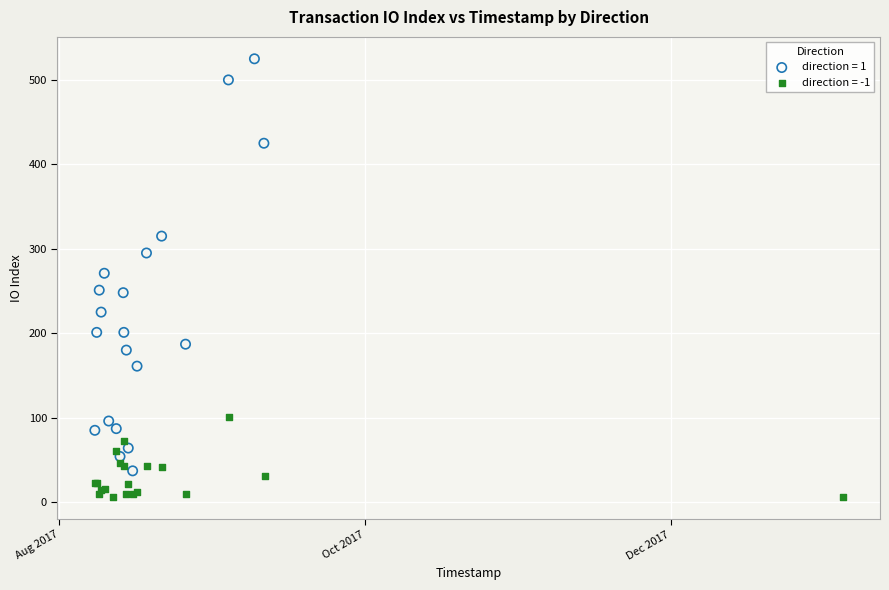

Which series has the largest Y range (max minus min)?

direction = 1